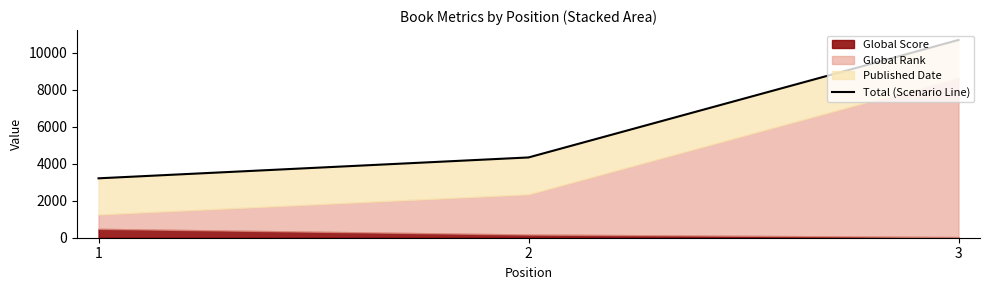

What is the change in value from 1 to 2?

+1127